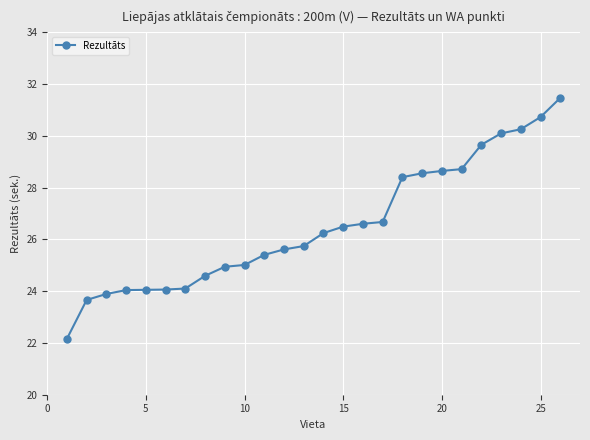

What is the value of the 3rd point from the left?

23.9